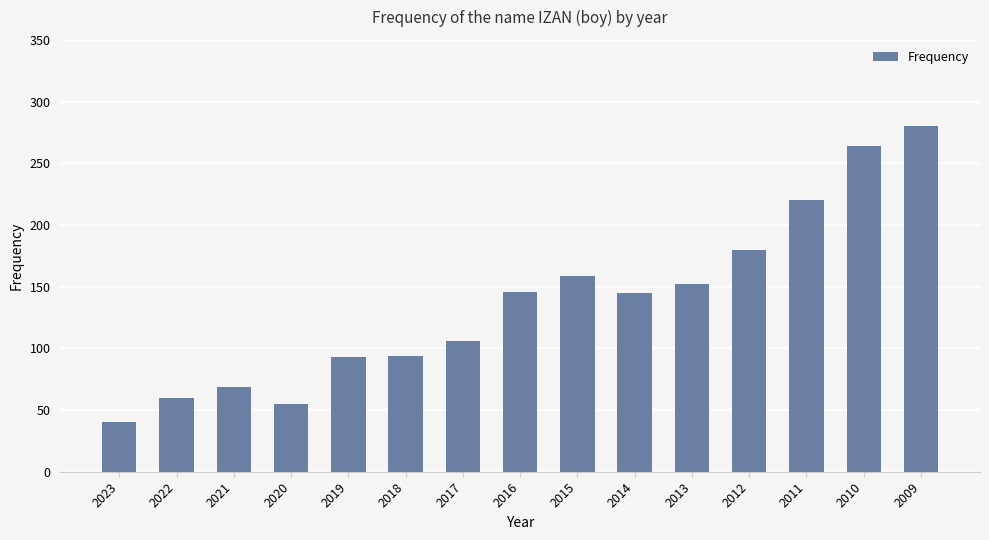

What is the sum of the values at 2015 and 2023?

199